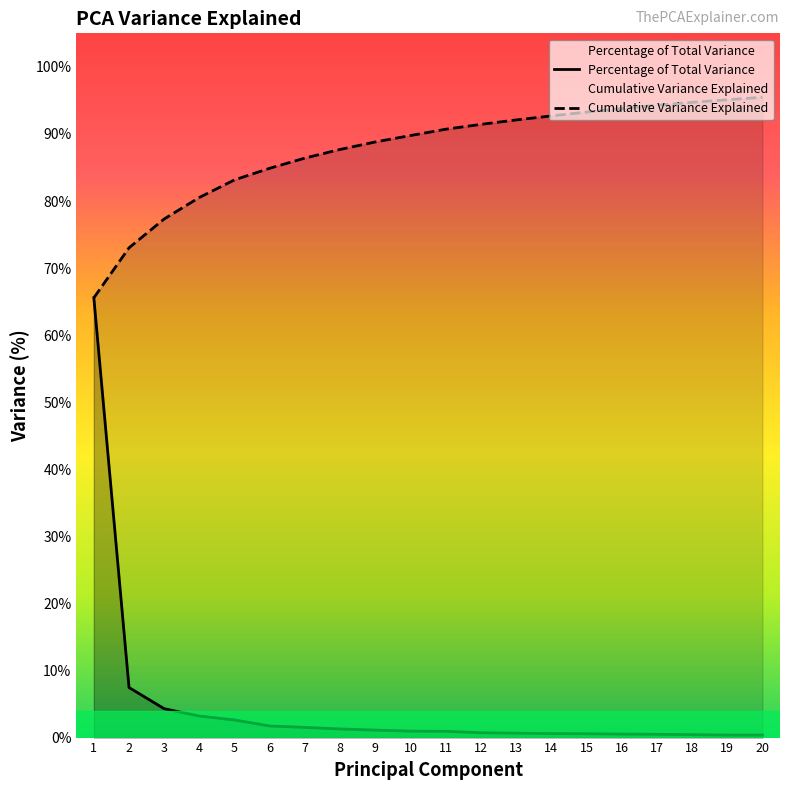

What value does the Cumulative Variance Explained series have at 19?

95.1